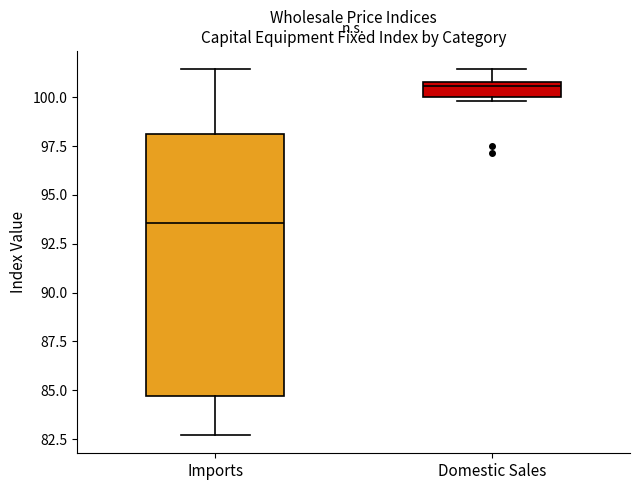

Where does the upper whisker of the box for Imports end on the y-axis? The values are not printed on the chart, so give them approximately, as read against the axis.

101.5